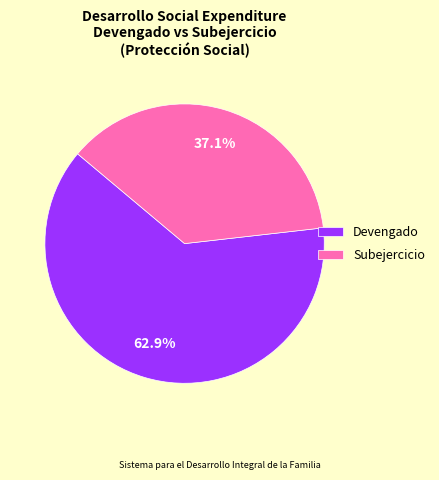

What is the majority slice?

Devengado